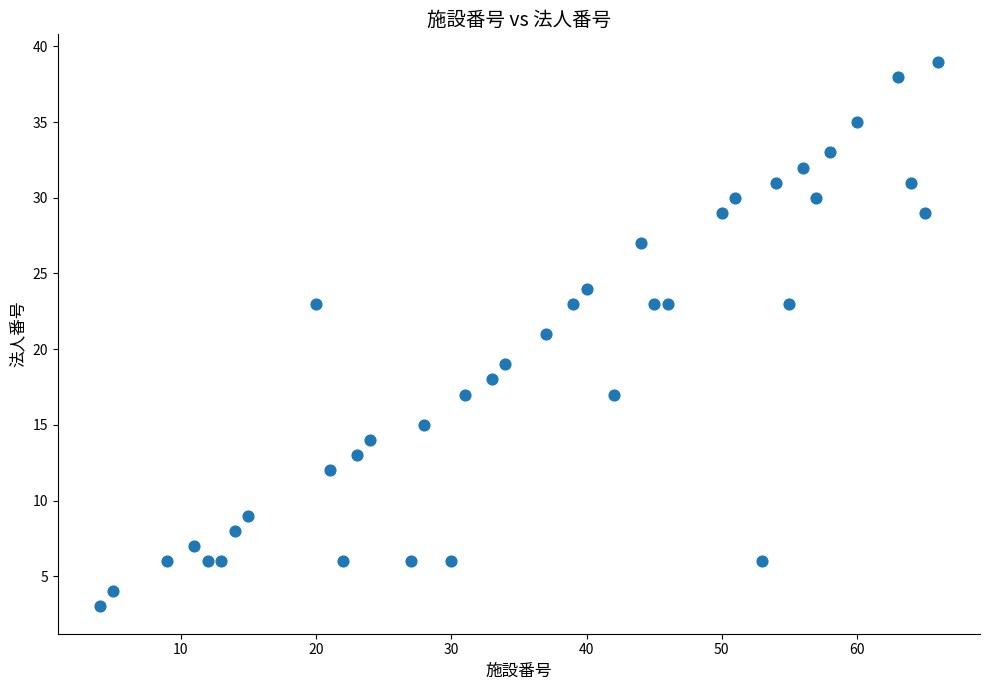

What is the range of X values (max minus min)?

62